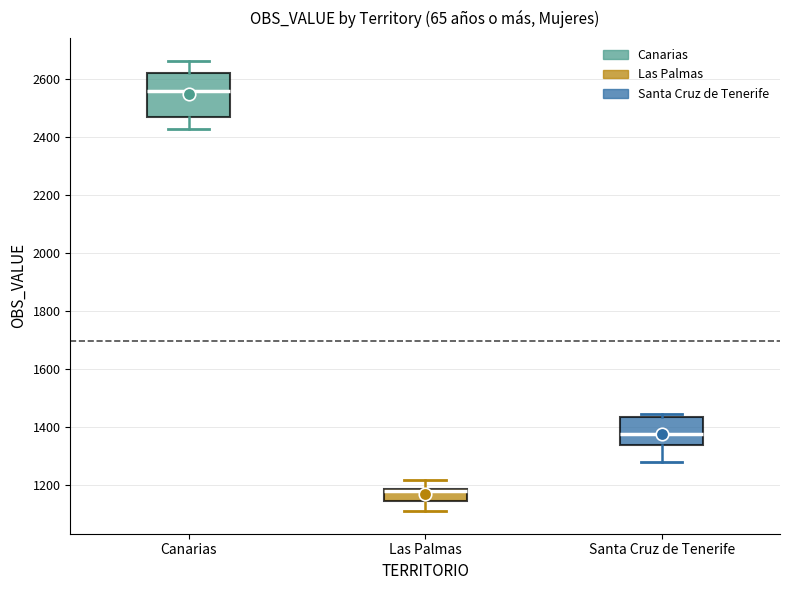

Reading left to right, read every box against the y-axis: the position of its median line, the range the box covers, and the ends of its whiskers. The values are not printed on the chart, so give them approximately, as read against the axis.

Canarias: median 2560, box 2460 to 2620, whiskers 2420 to 2660
Las Palmas: median 1180 (just below the box's upper edge), box 1140 to 1180, whiskers 1120 to 1220
Santa Cruz de Tenerife: median 1380, box 1340 to 1440, whiskers 1280 to 1440 (just above the box's upper edge)